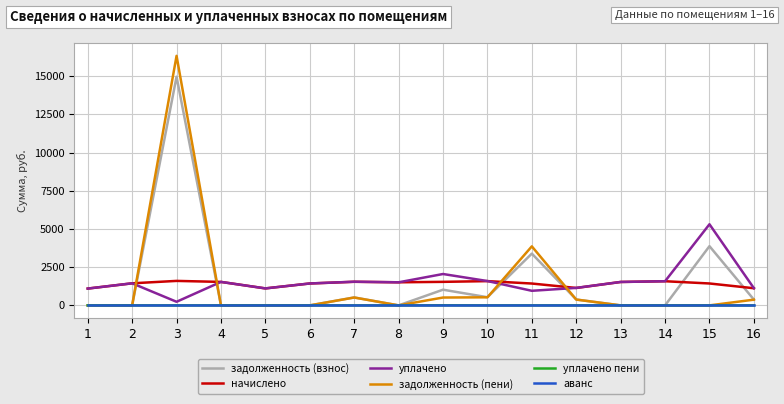

The value of начислено at 8 is 1510.4. True or false?

True